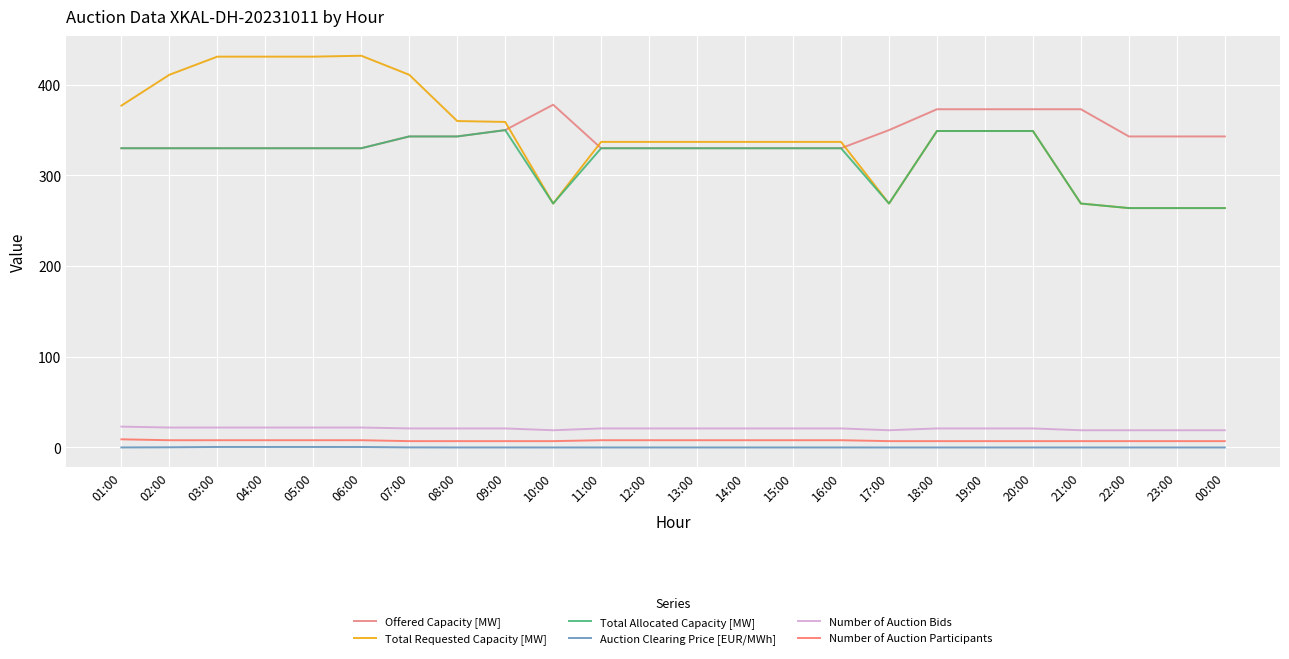

True or false: Offered Capacity [MW] and Number of Auction Participants intersect in this chart.

False